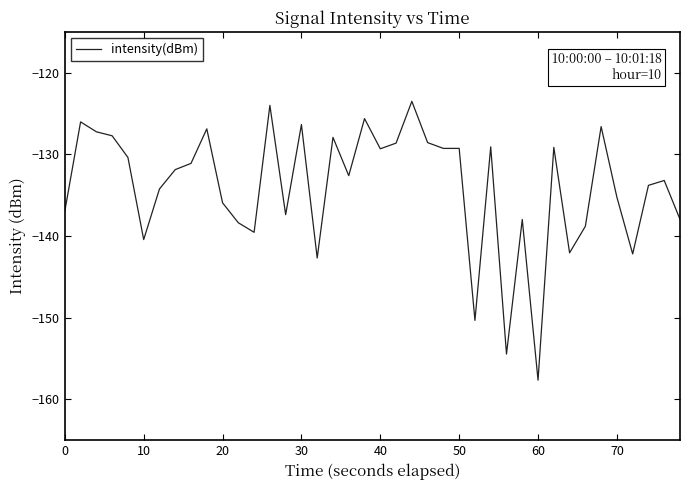

How many lines are shown in the chart?

1